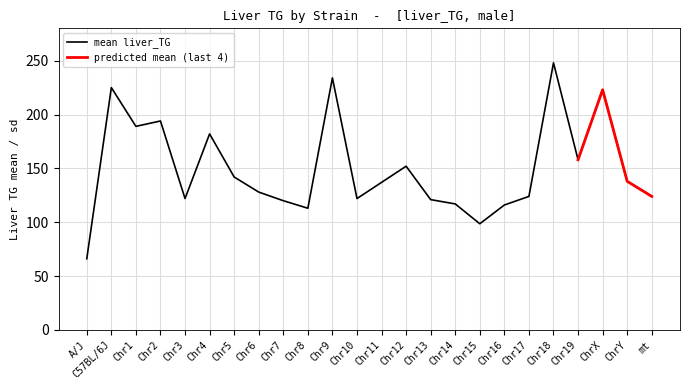

What is the minimum value shown in the chart?

66.1